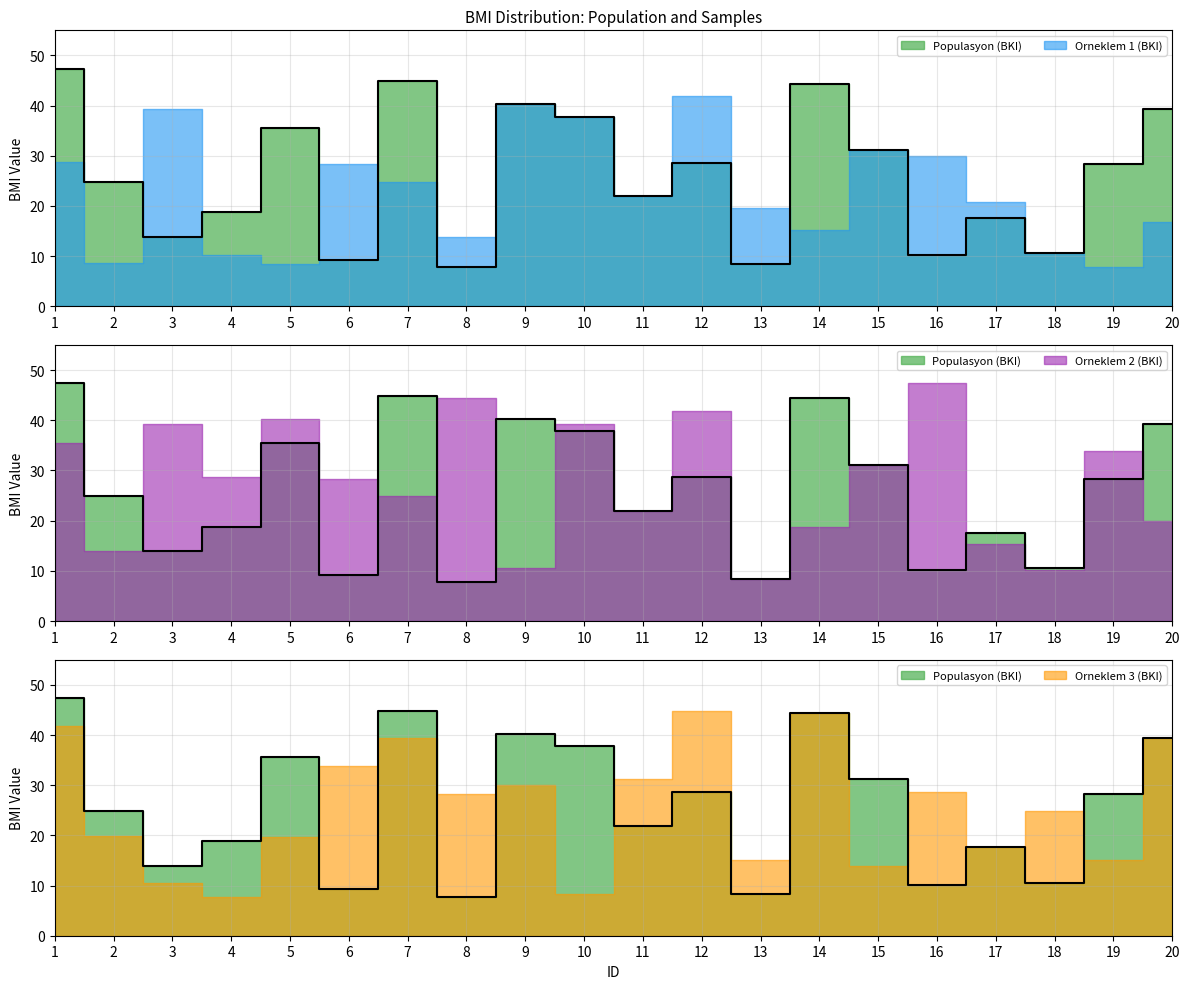

At which category is the sum across all series the highest?

12